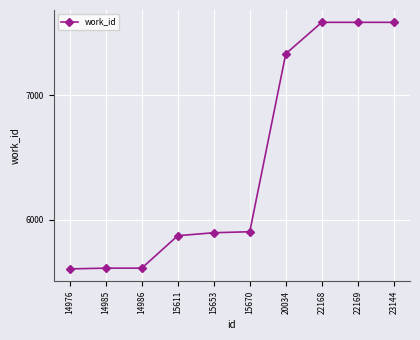

What is the difference between the values at 14976 and 15670?

299